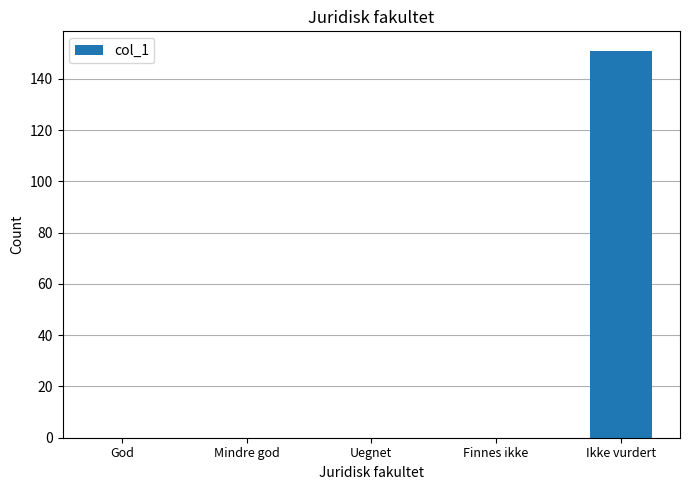

The value at Uegnet is 78. True or false?

False